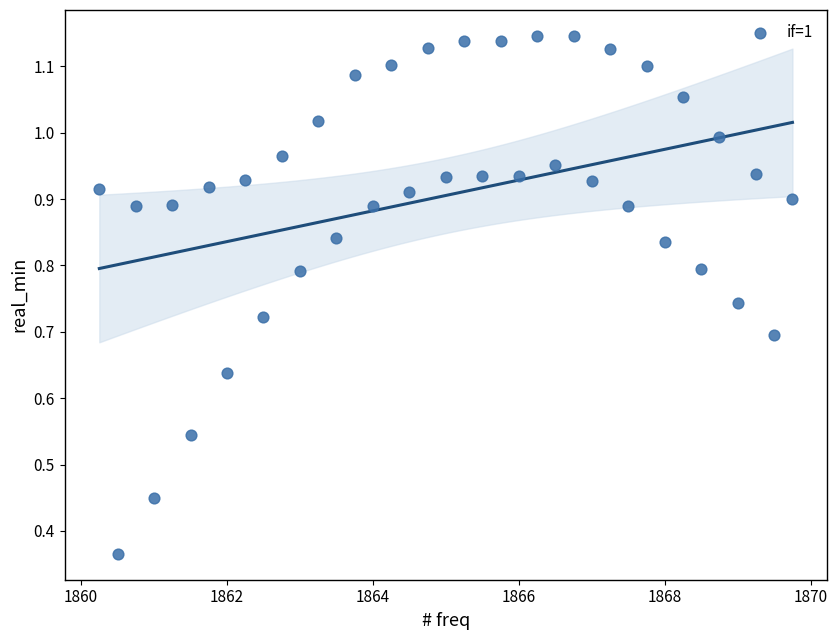

What is the range of X values (max minus min)?

9.5